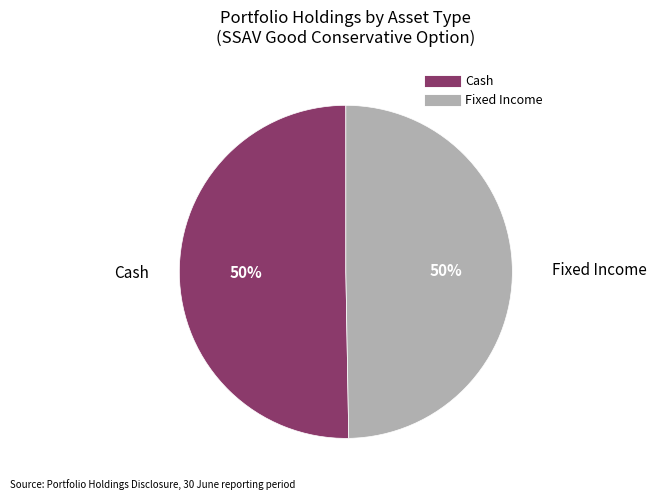

To the nearest percent, what is the average slice percentage?

50%